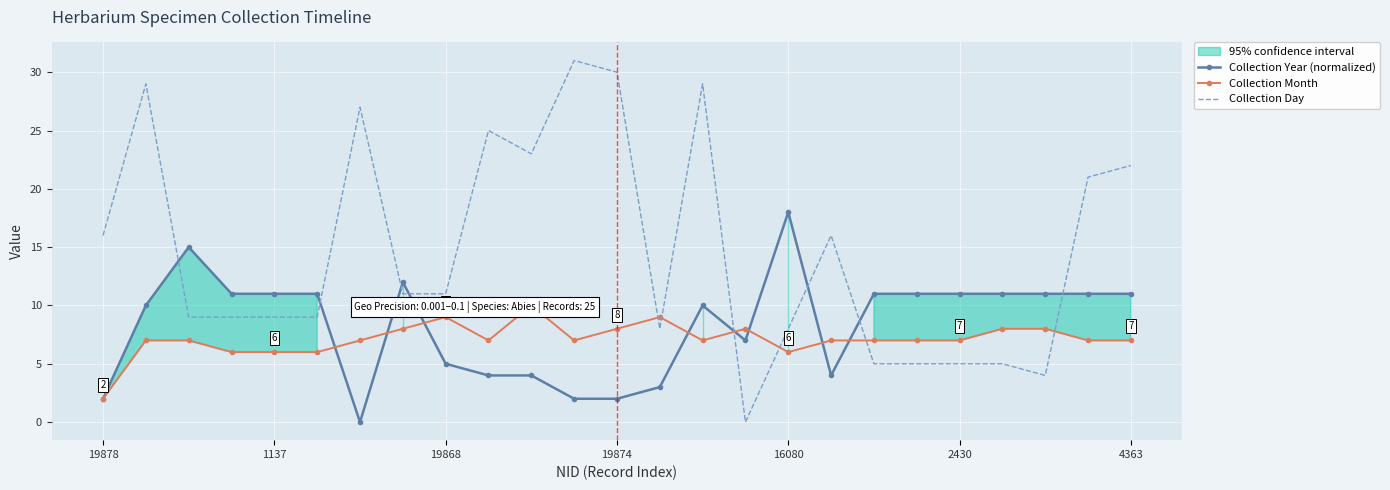

True or false: Collection Day and Collection Month intersect in this chart.

True